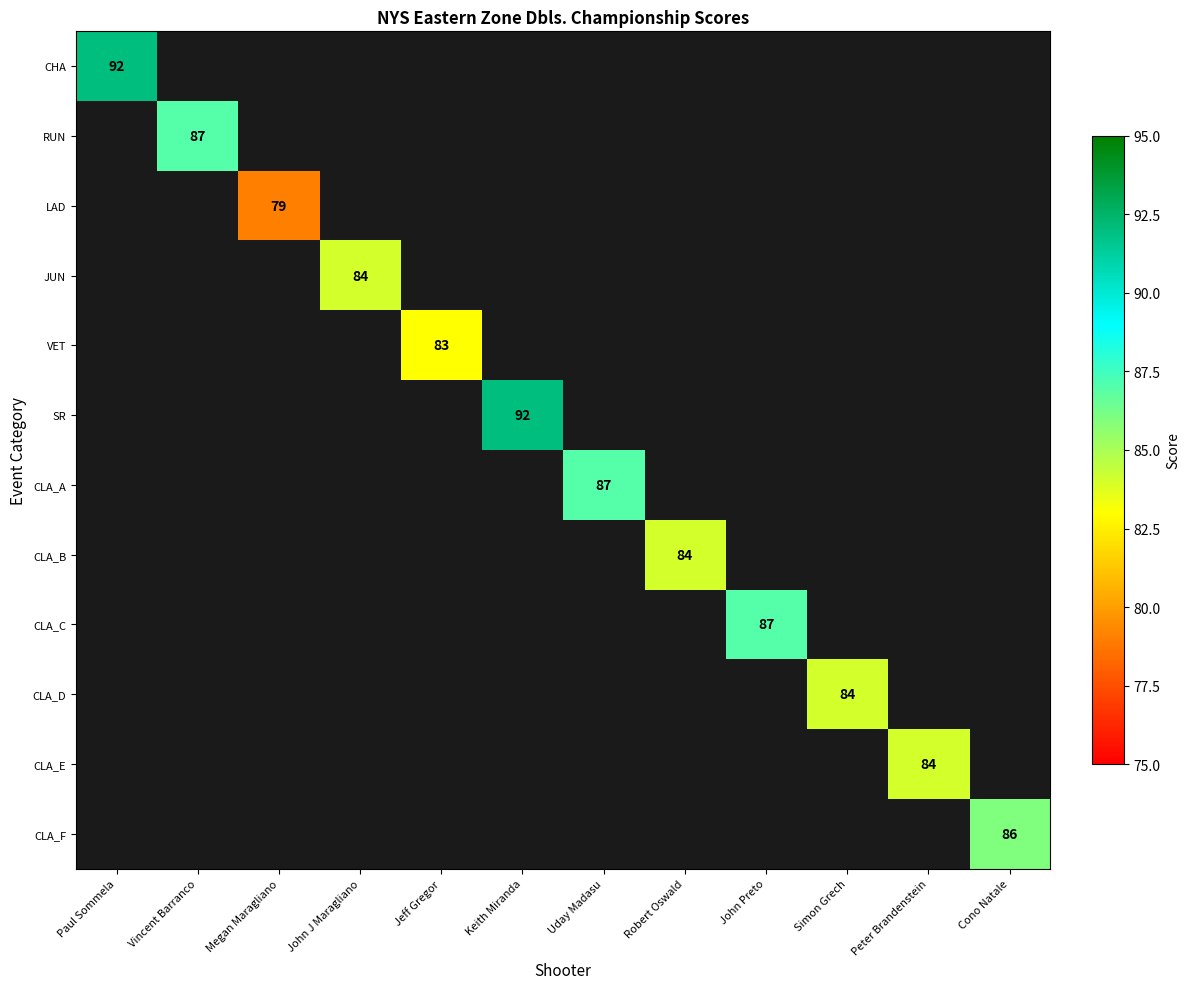

At which category does the chart reach its minimum across all series?

Megan Maragliano